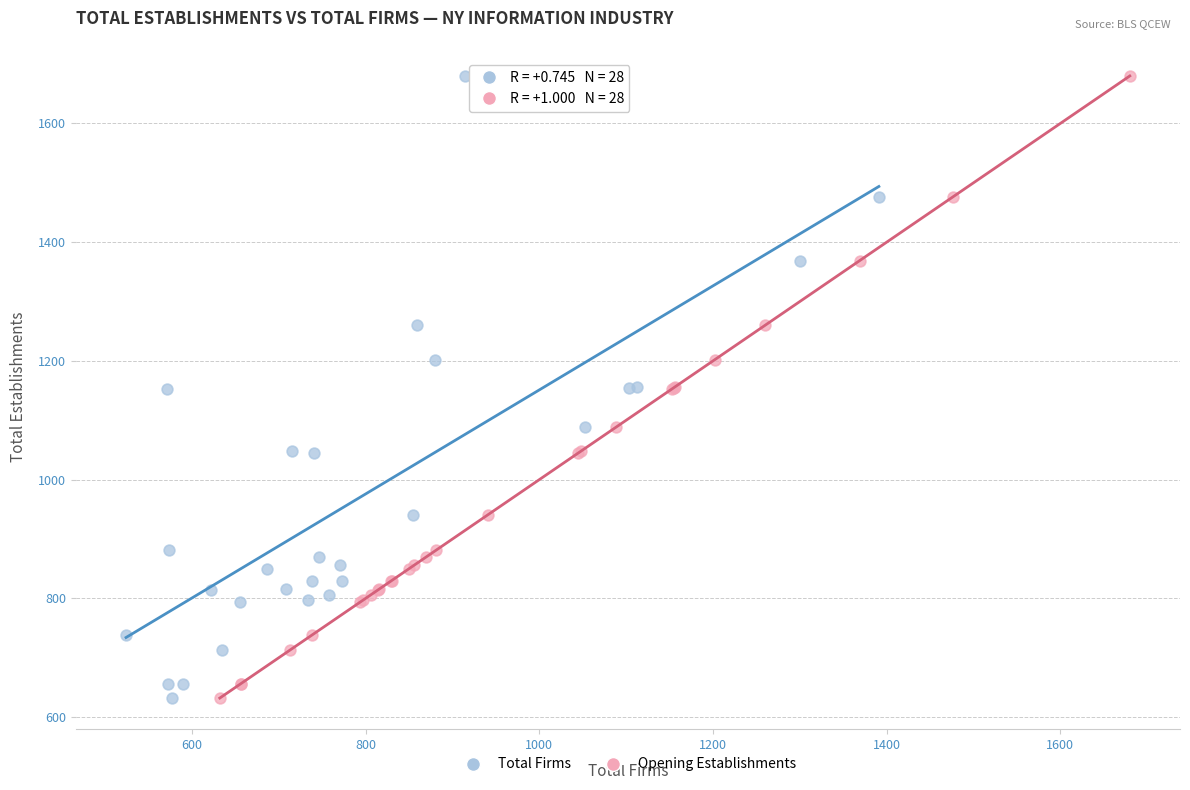

What are all the series names shown in the legend?

Total Firms, Opening Establishments